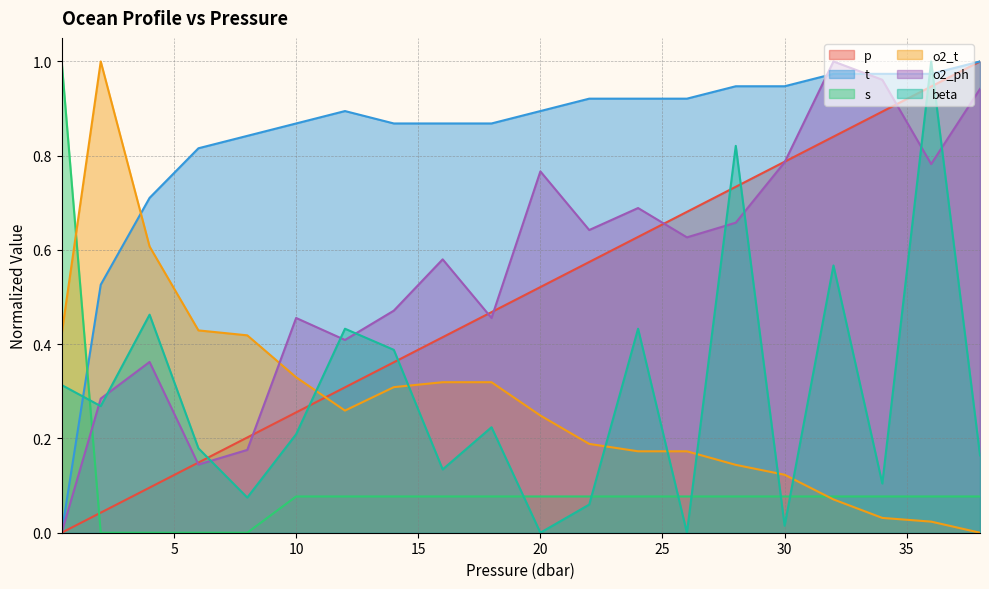

At which category does beta reach its first local valley?

2.0